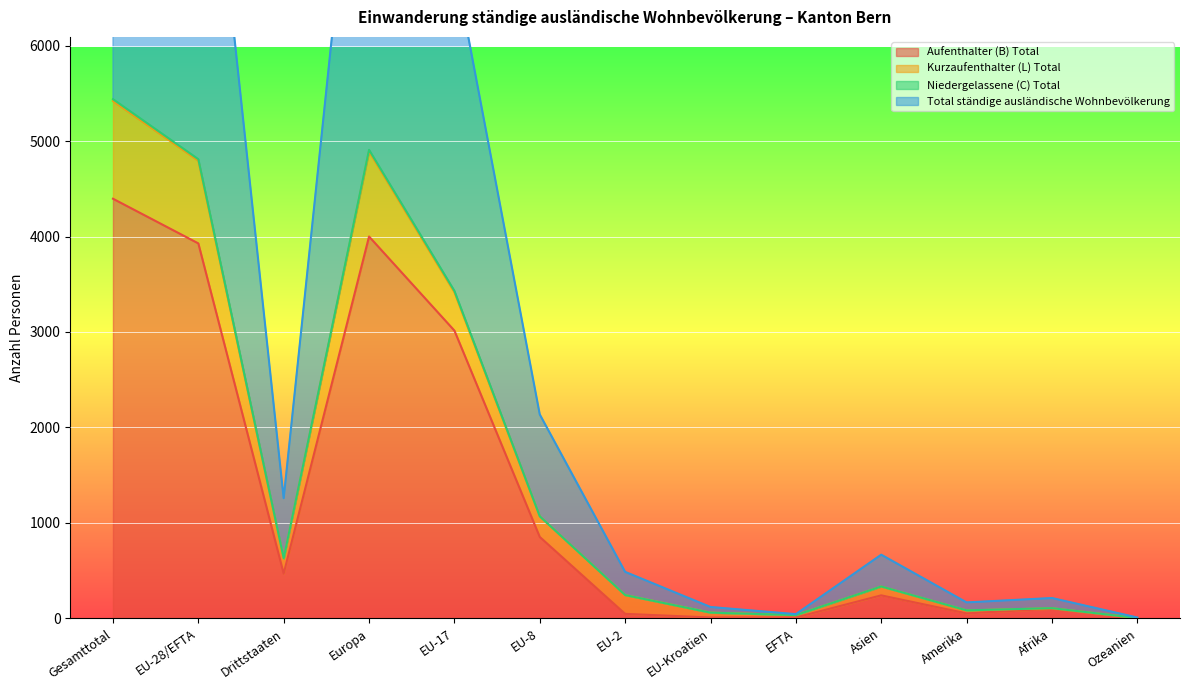

At which label is Aufenthalter (B) Total closest to 2199?

EU-17